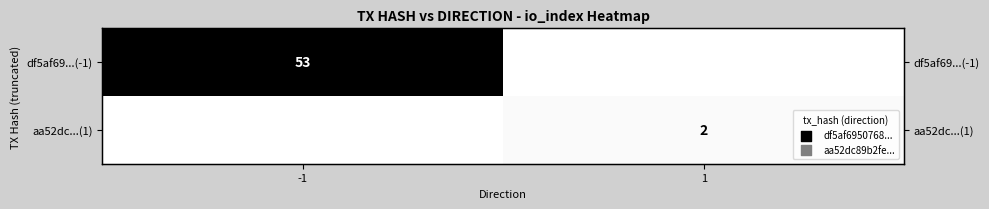

Count the df5af69...(-1) values in the range 0 to 53.

2